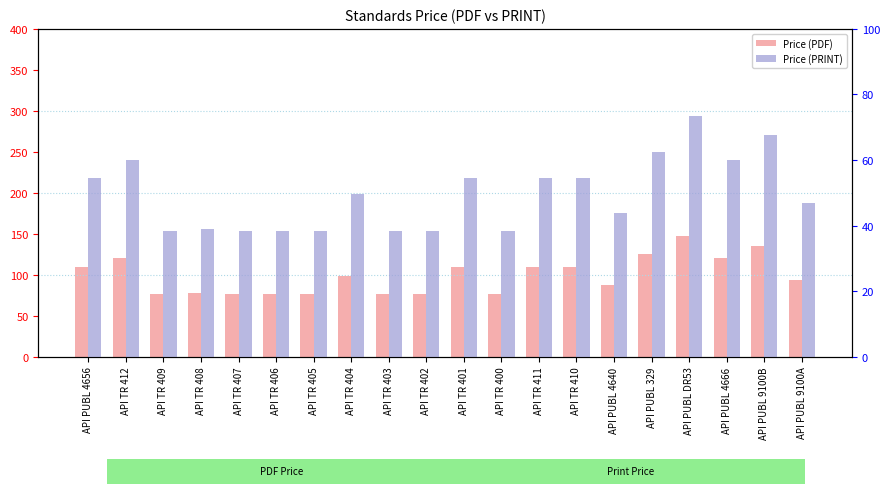

List the series in order of their peak value, highest first.

Price (PDF), Price (PRINT)